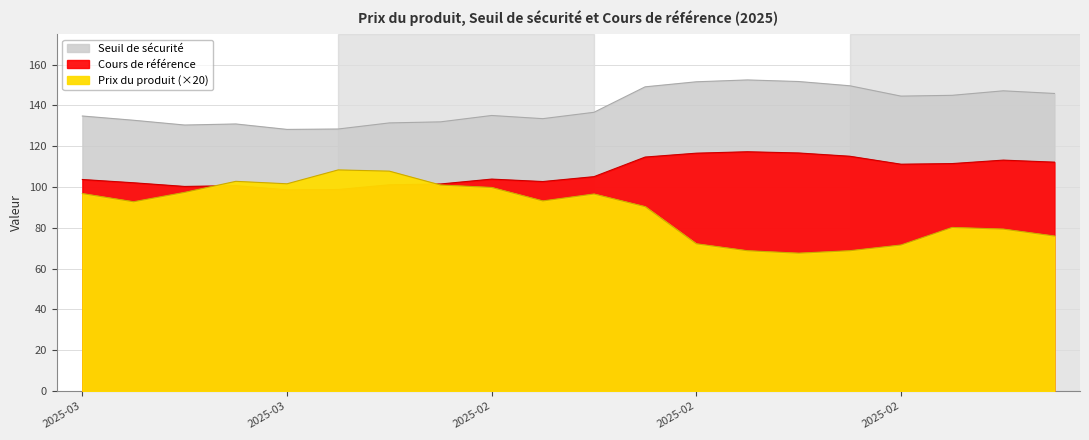

What are all the series names shown in the legend?

Prix du produit, Seuil de sécurité, Cours de référence